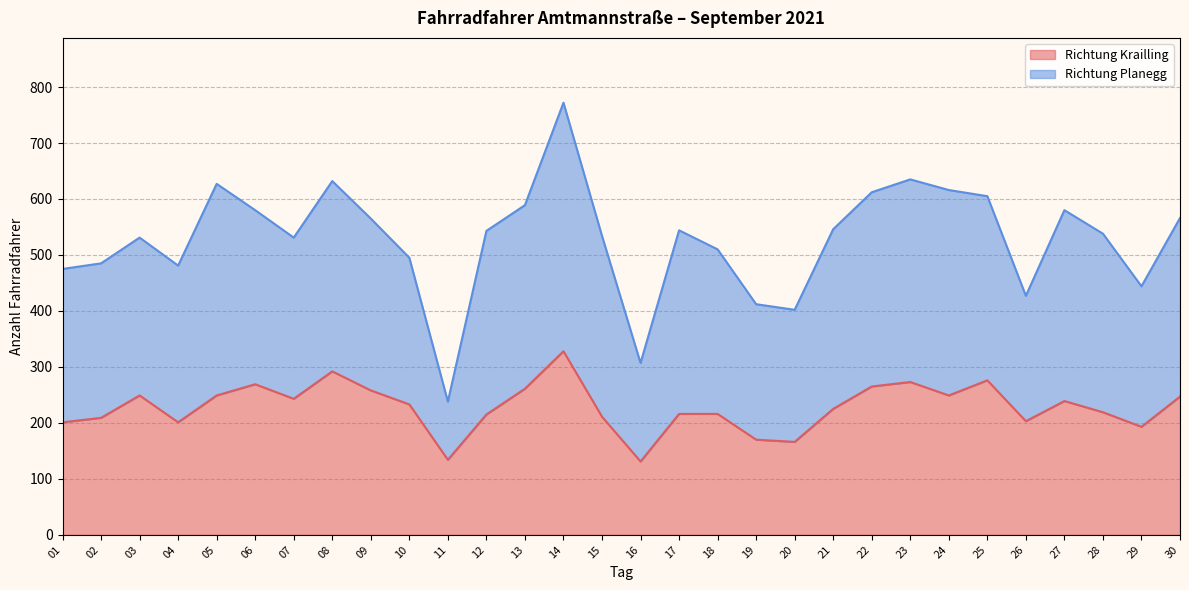

Rank the categories by value from highest to lowest.

14, 08, 25, 23, 06, 22, 13, 09, 03, 05, 24, 30, 07, 27, 10, 21, 28, 17, 18, 12, 15, 02, 26, 01, 04, 29, 19, 20, 11, 16